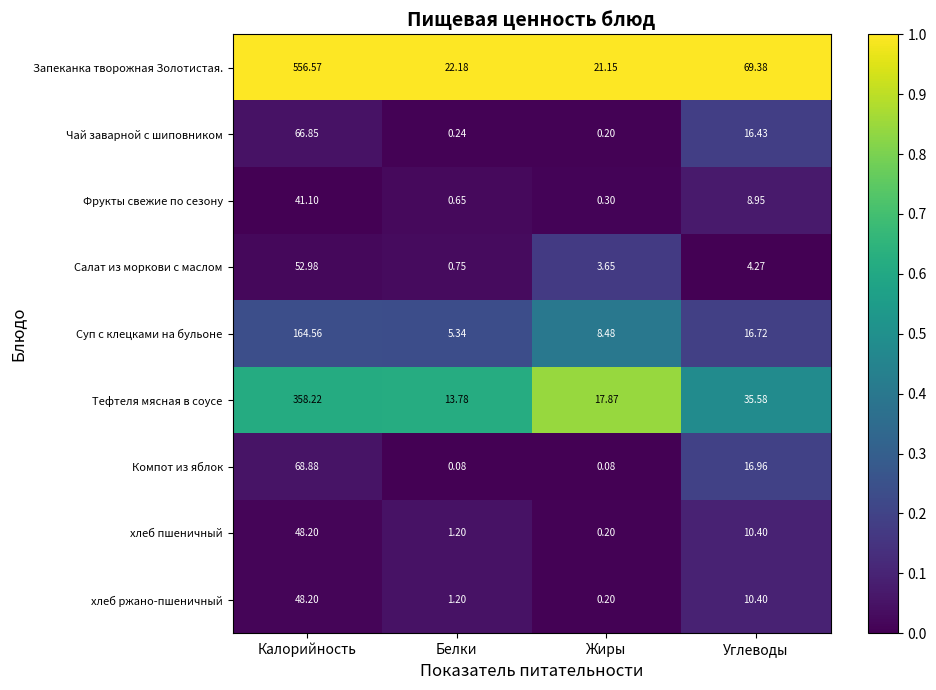

At which label is Тефтеля мясная в соусе closest to 186?

Углеводы